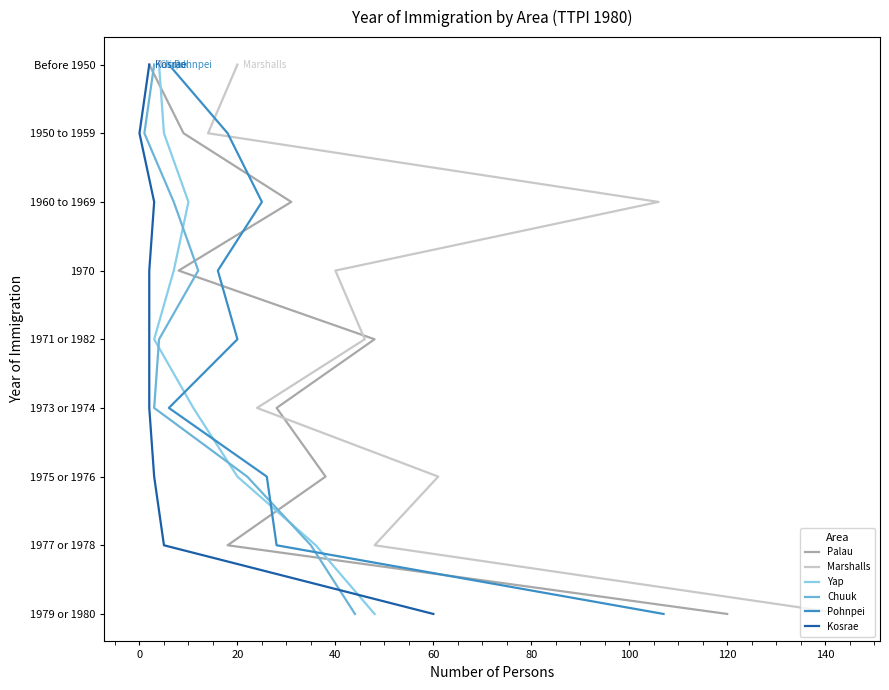

The value of Pohnpei at 140 is 11. True or false?

False